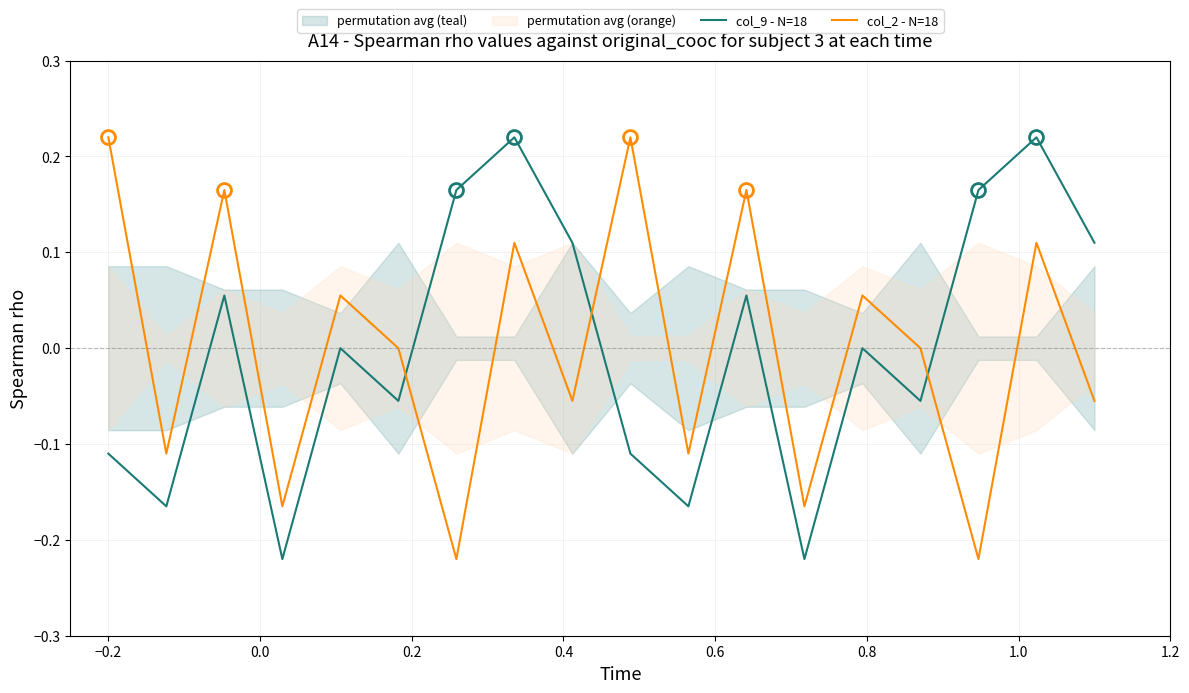

True or false: col_9 - N=18 has more than 2 interior local peaks.

True